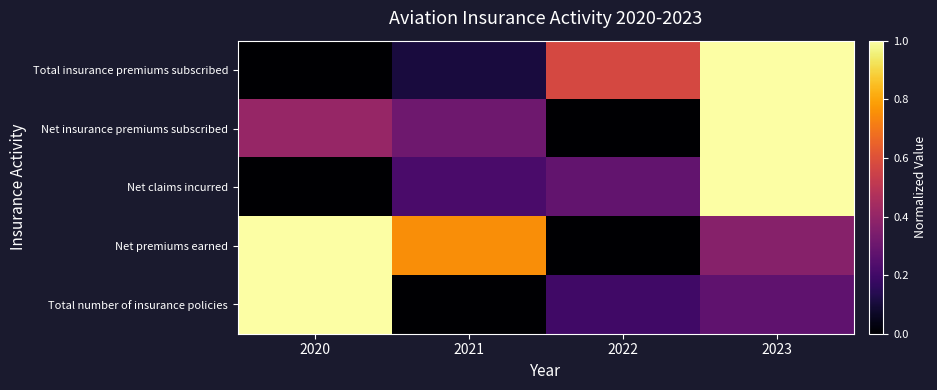

Reading left to right, extract all data points from this chart.

Total insurance premiums subscribed: 2020=0.0	2021=0.1	2022=0.6	2023=1.0
Net insurance premiums subscribed: 2020=0.4	2021=0.3	2022=0.0	2023=1.0
Net claims incurred: 2020=0.0	2021=0.2	2022=0.3	2023=1.0
Net premiums earned: 2020=1.0	2021=0.8	2022=0.0	2023=0.4
Total number of insurance policies: 2020=1.0	2021=0.0	2022=0.2	2023=0.3